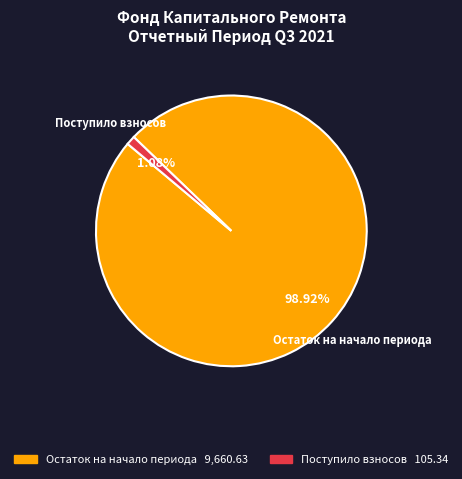

Does any single category account for the majority?

Yes